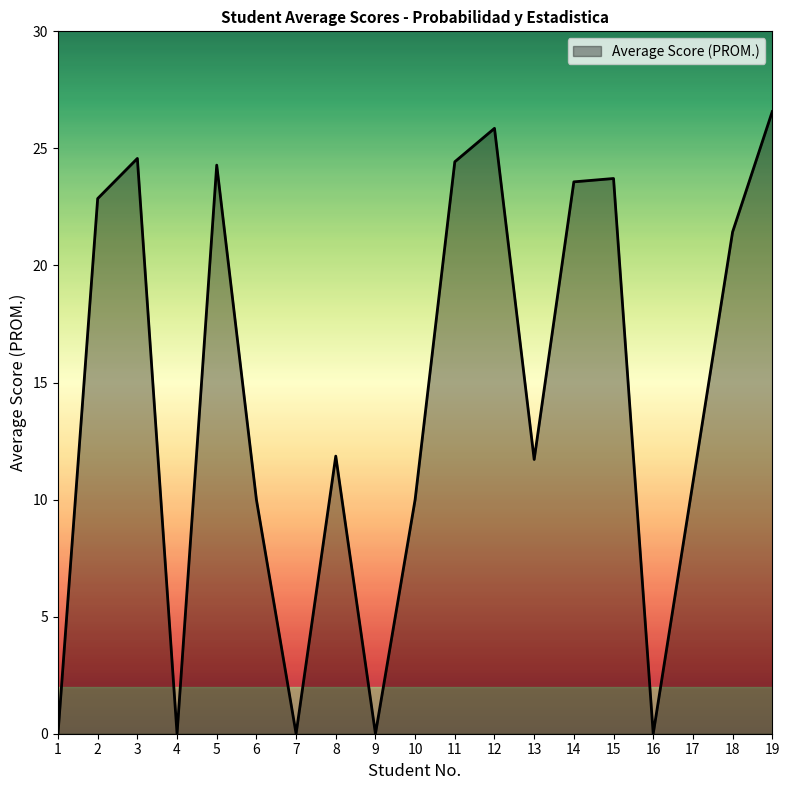

Where does the data first go above 11?

2